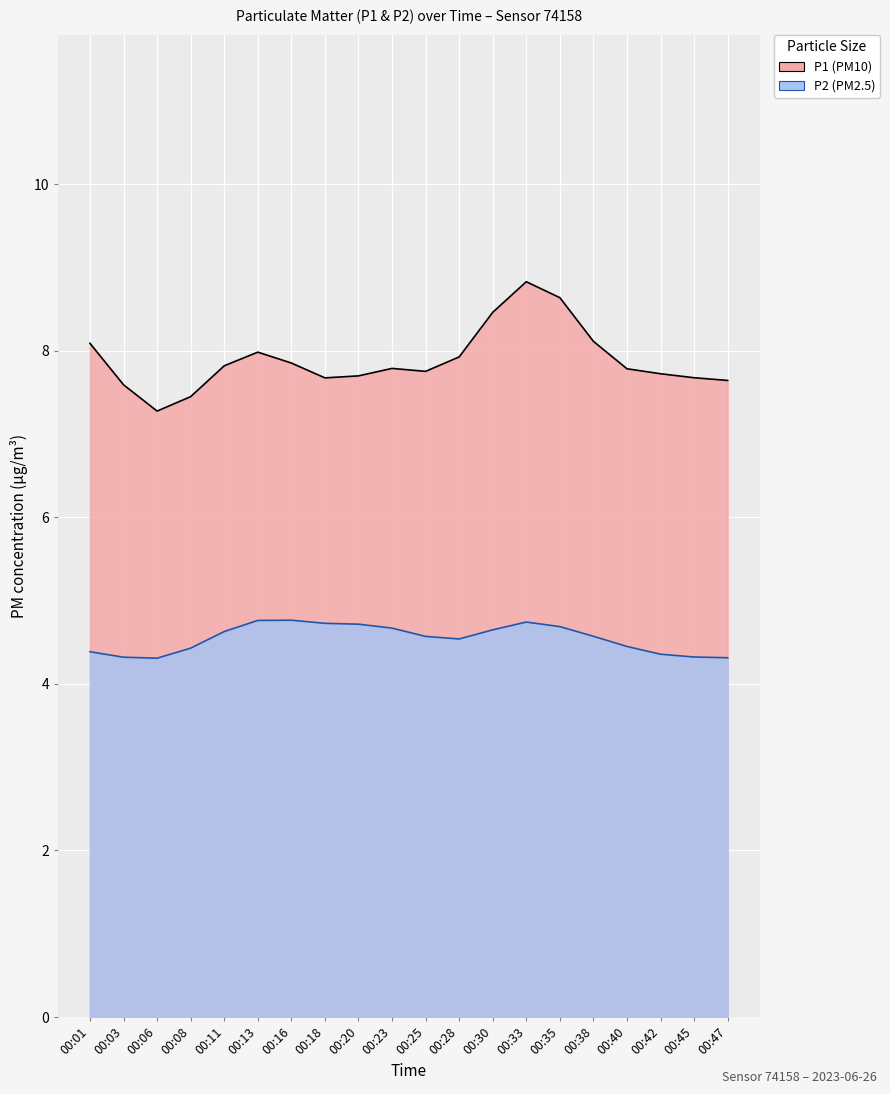

What is the sum of all P2 values?

90.9